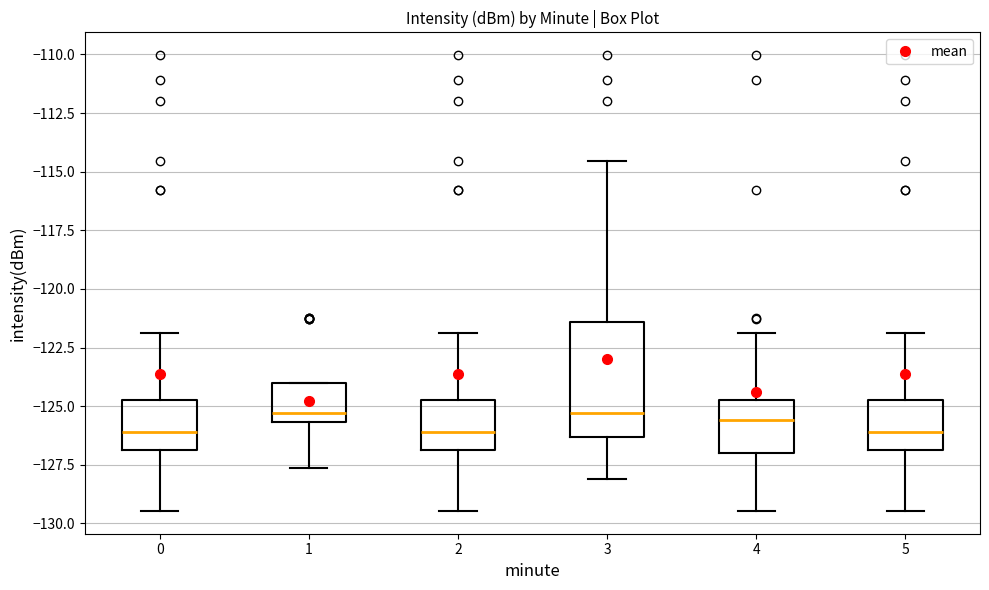

Where does the lower whisker of the box at x = 5 end on the y-axis? The values are not printed on the chart, so give them approximately, as read against the axis.

-129.5